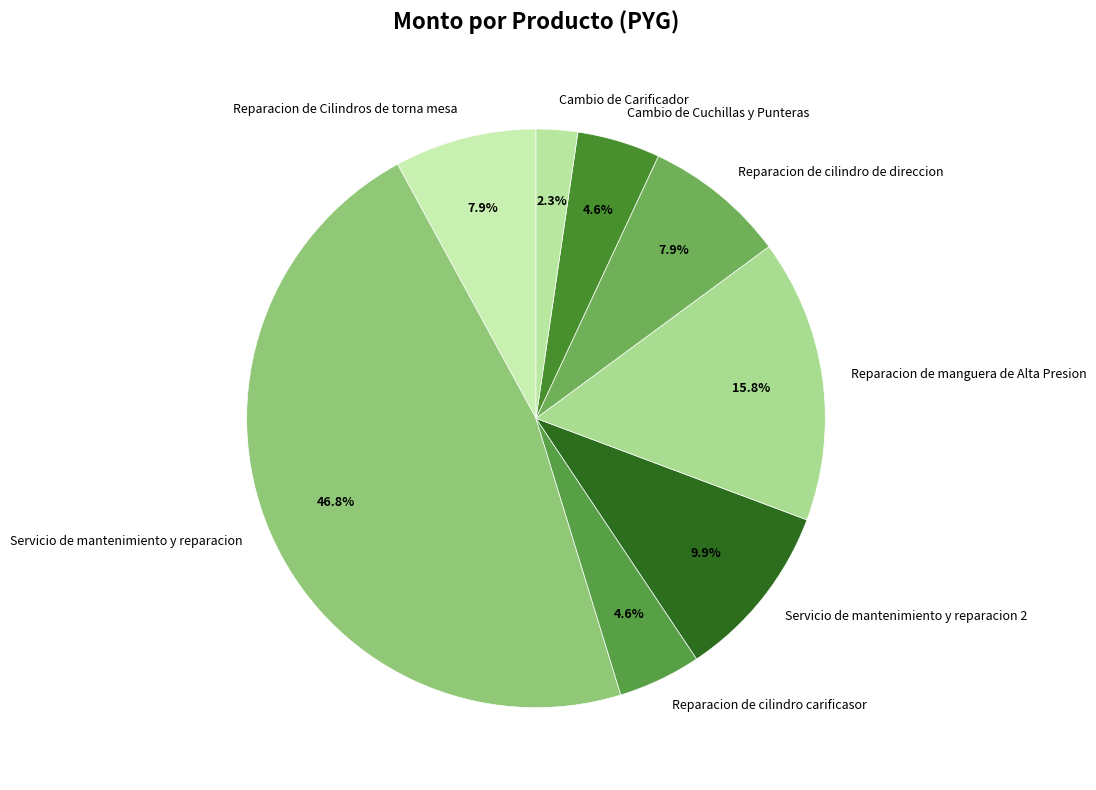

Which has a higher value, Reparacion de Cilindros de torna mesa or Reparacion de cilindro carificasor?

Reparacion de Cilindros de torna mesa